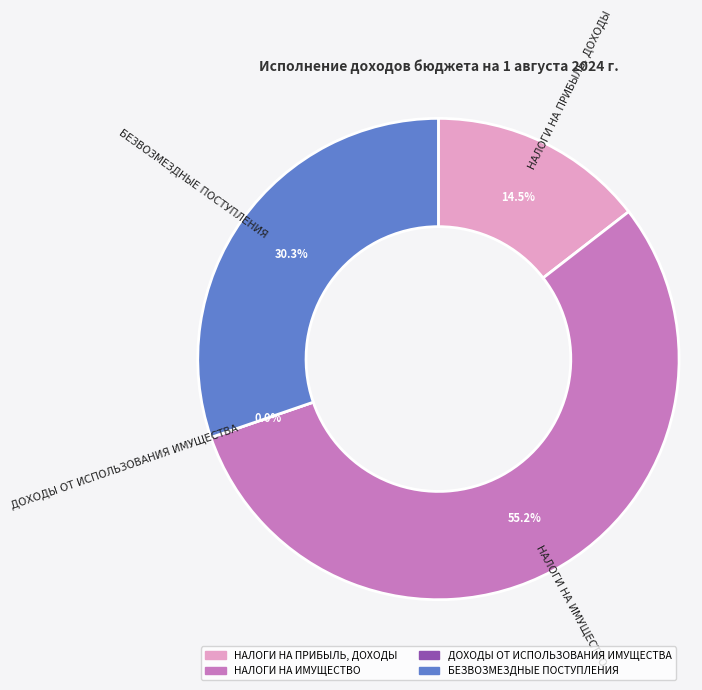

Combined, do БЕЗВОЗМЕЗДНЫЕ ПОСТУПЛЕНИЯ and ДОХОДЫ ОТ ИСПОЛЬЗОВАНИЯ ИМУЩЕСТВА account for over 50%?

No